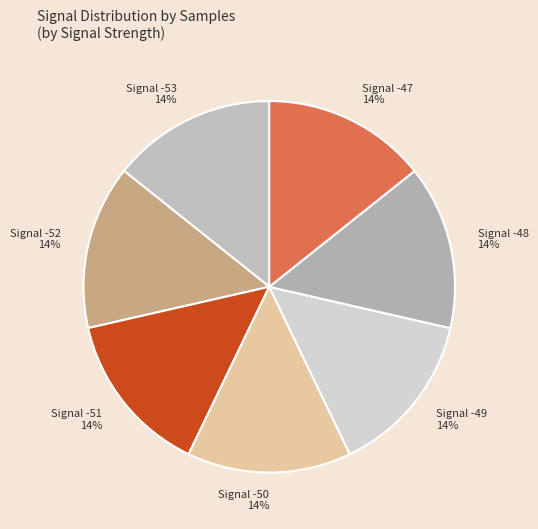

Does any single category account for the majority?

No